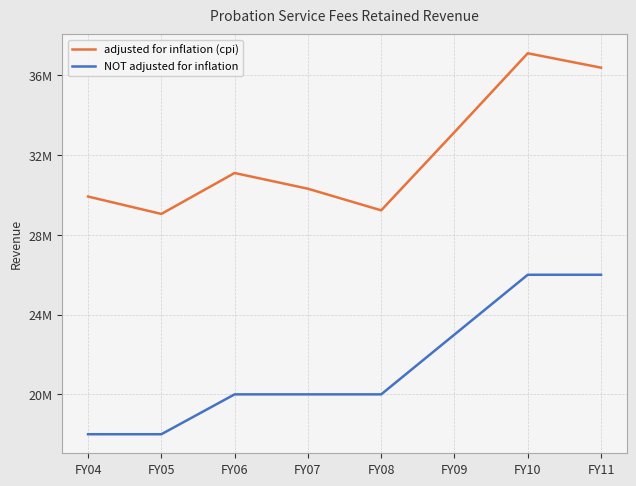

At which category does the chart reach its minimum across all series?

FY04